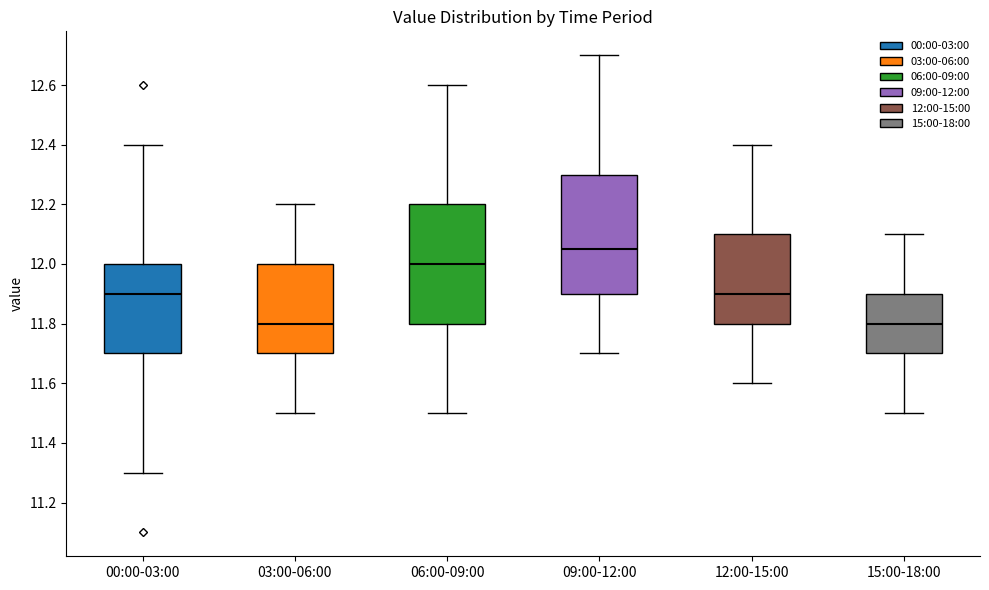

Where is the upper edge of the box for 06:00-09:00 on the y-axis? The values are not printed on the chart, so give them approximately, as read against the axis.

12.20